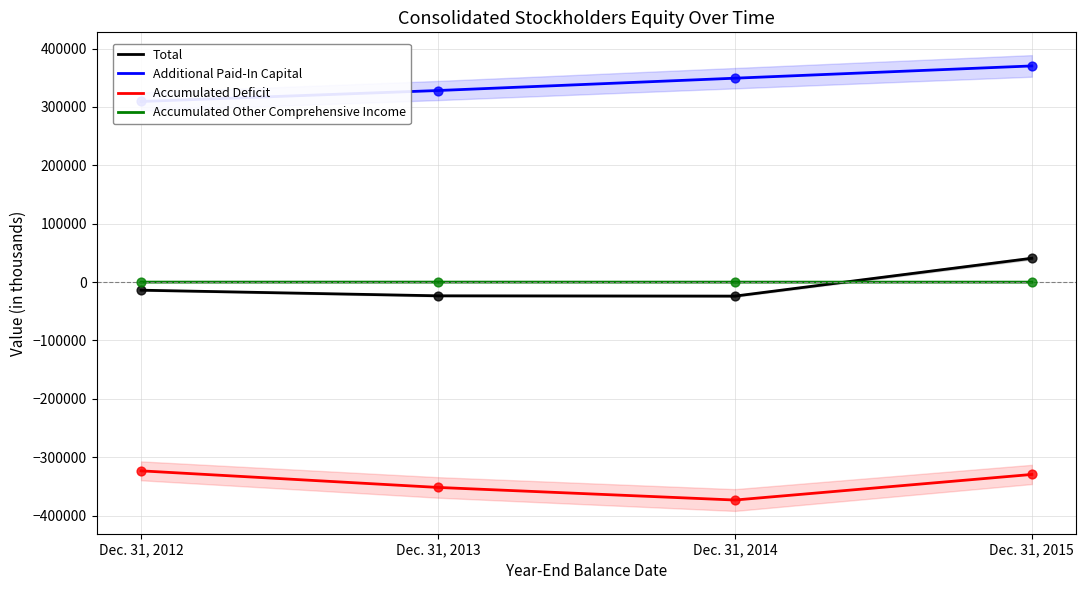

Is the value of Accumulated Deficit at Dec. 31, 2014 greater than the value of Accumulated Other Comprehensive Income at Dec. 31, 2015?

No